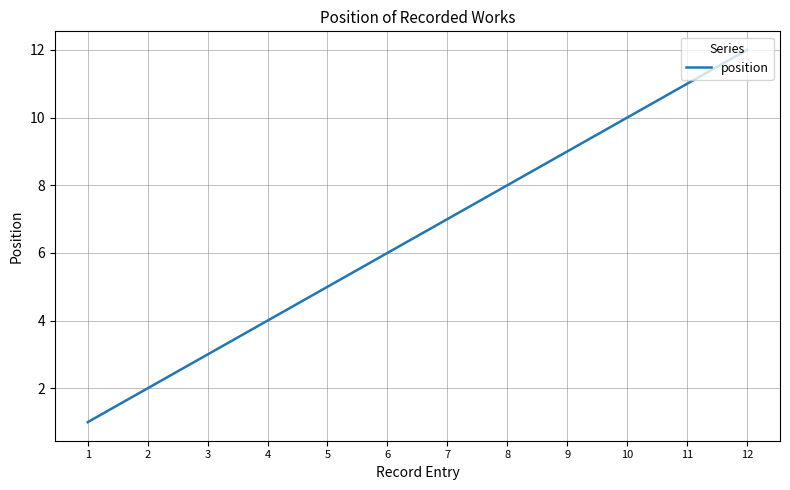

What is the difference between the maximum and minimum values?

11